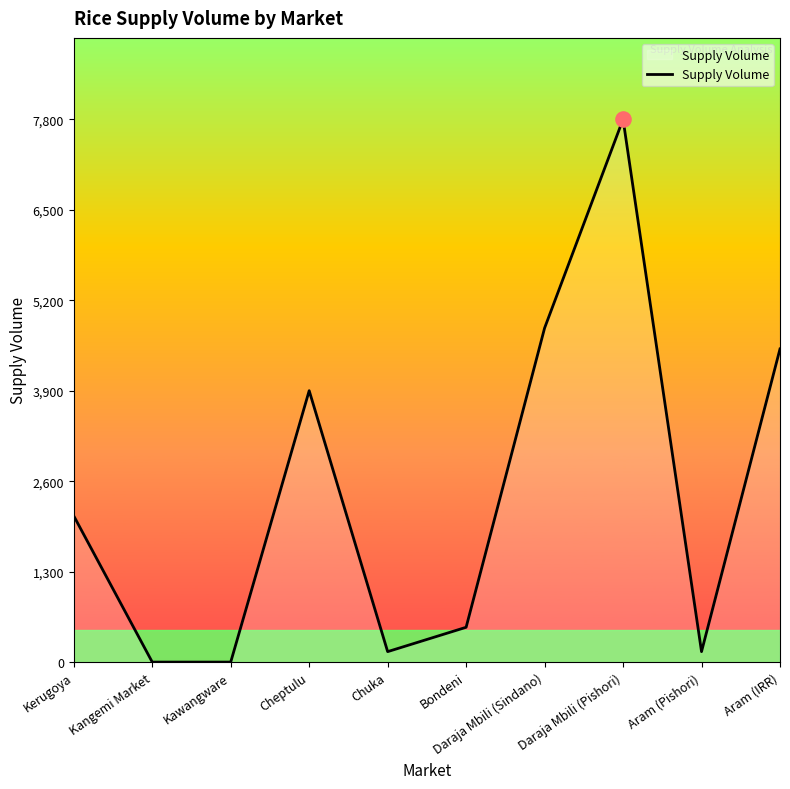

Approximately how many times larger is the value at Kerugoya compared to Aram (IRR)?

0.5